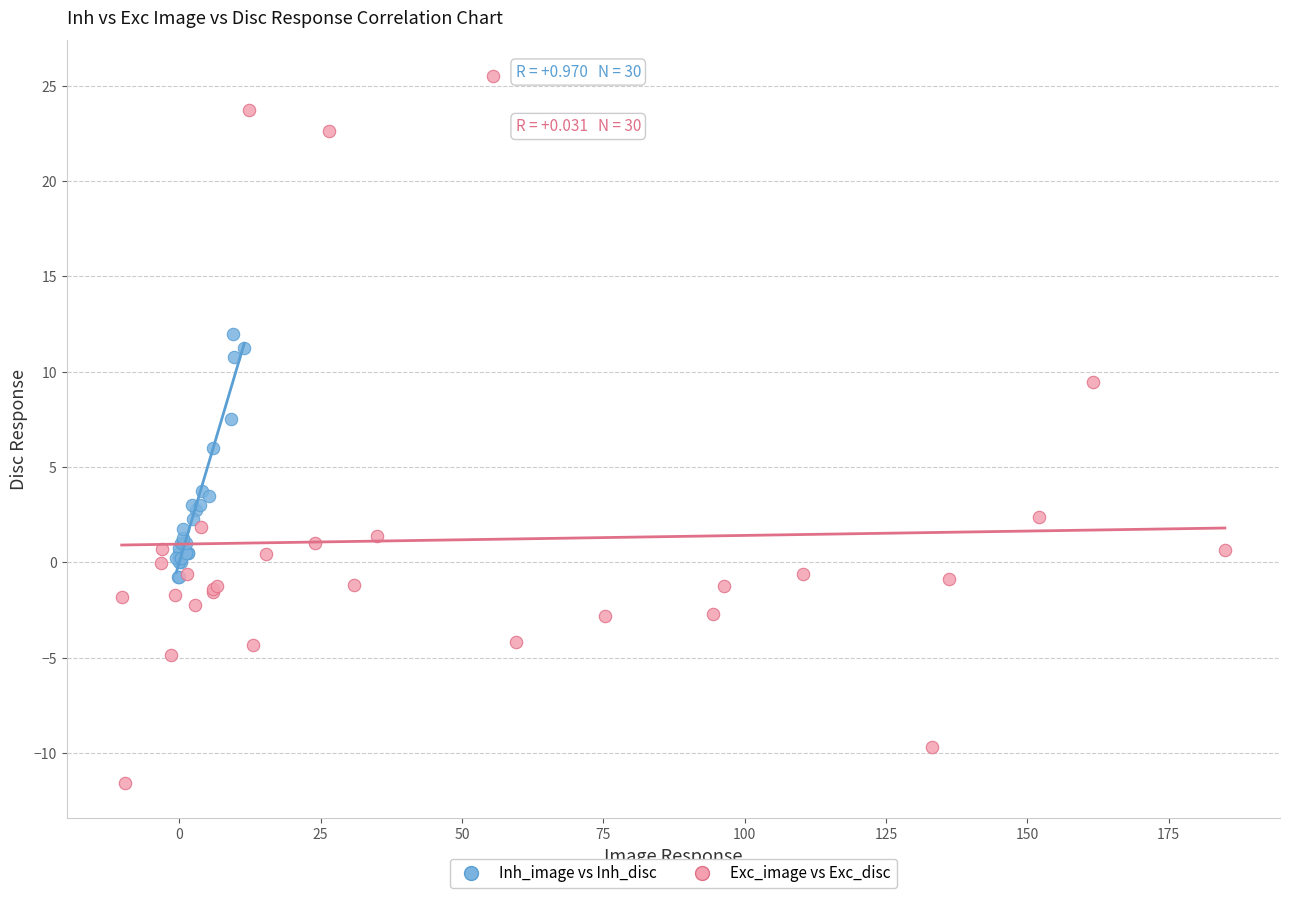

Which series reaches the minimum Y coordinate?

Exc_image vs Exc_disc